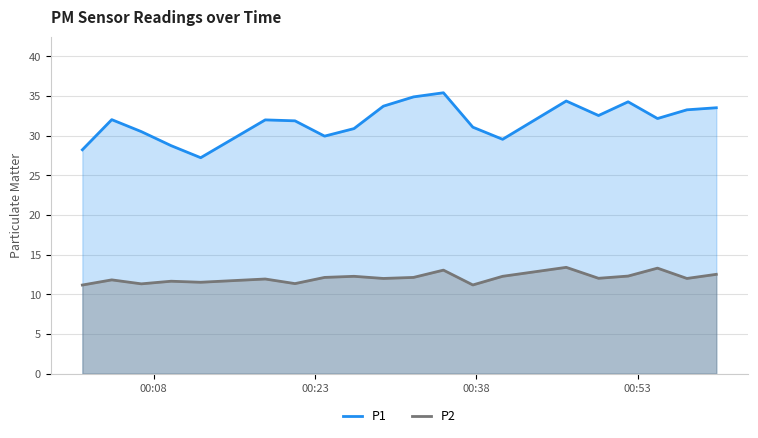

Reading left to right, list all the values displayed in this chart.

P1: 28.2	32.0	30.5	28.8	27.2	32.0	31.9	29.9	30.9	33.7	34.9	35.4	31.1	29.6	34.4	32.5	34.3	32.2	33.3	33.5
P2: 11.2	11.8	11.3	11.7	11.5	11.9	11.3	12.1	12.3	12.0	12.1	13.1	11.2	12.3	13.4	12.0	12.3	13.3	12.0	12.5